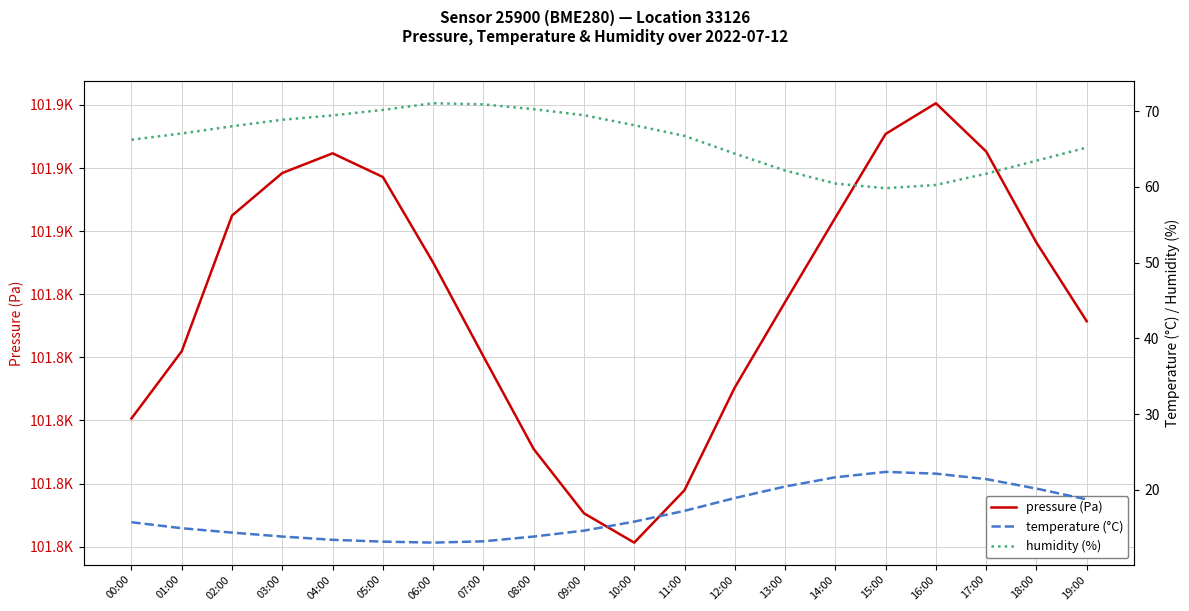

What is the difference between the pressure (Pa) values at 18:00 and 12:00?

23.0